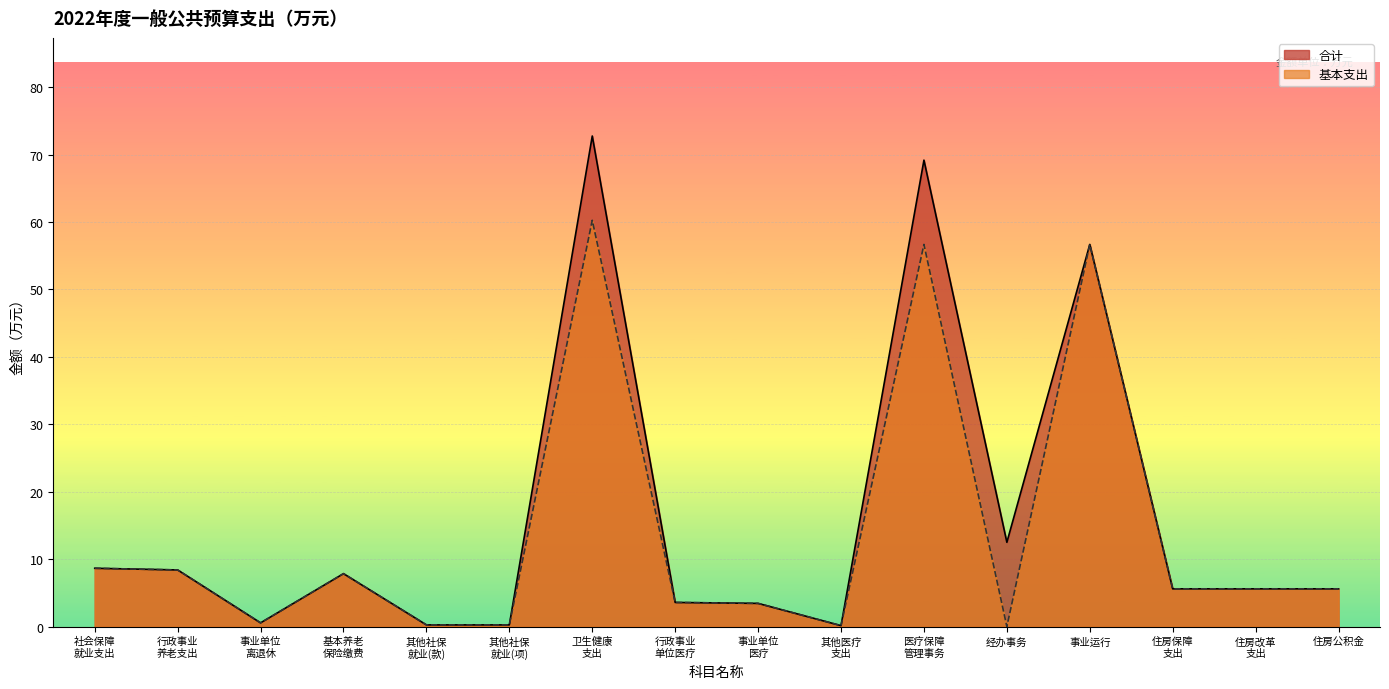

What position from the right is 住房改革 支出?

2